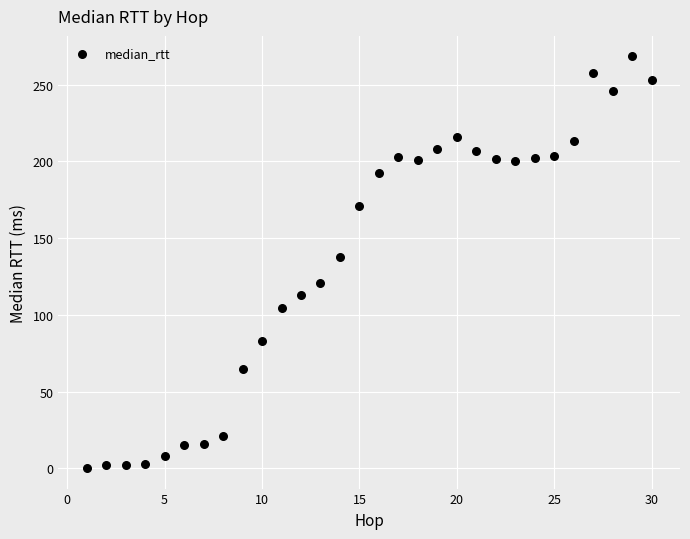

What is the range of Y values (max minus min)?

268.0